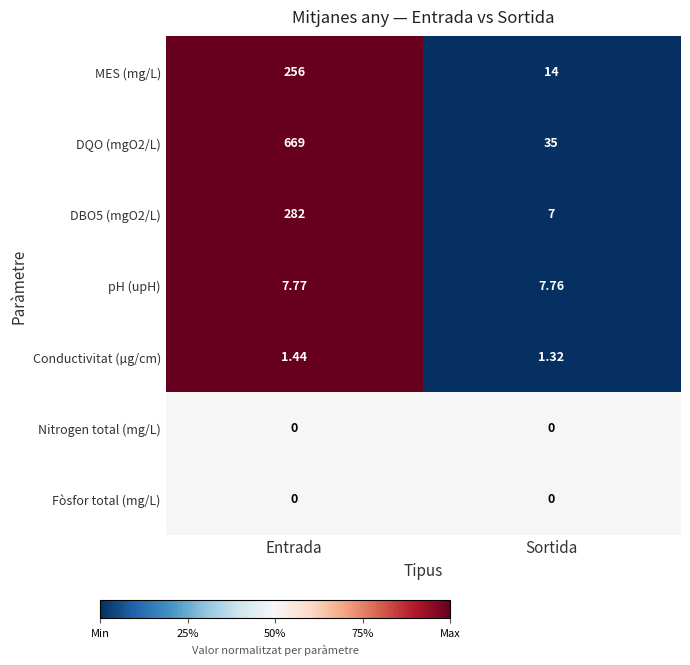

Which label corresponds to the largest value in the chart?

Entrada